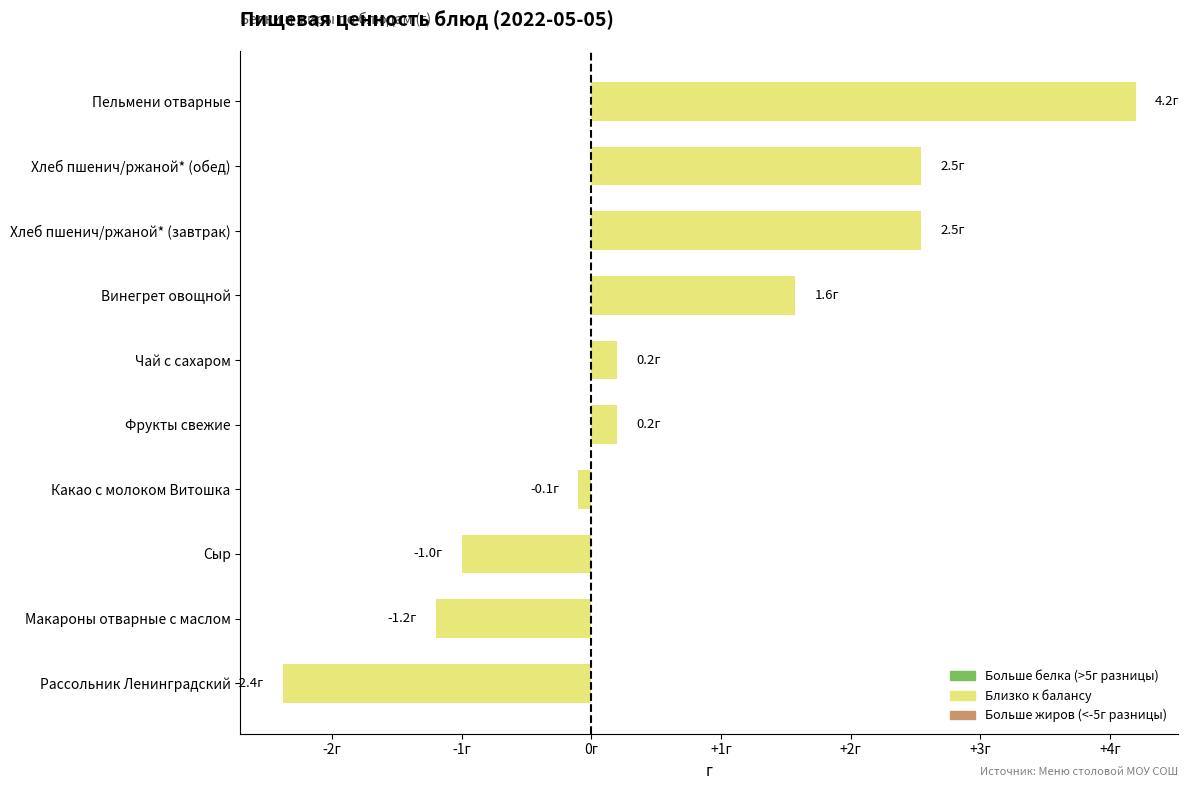

What is the sum of all values?

6.6